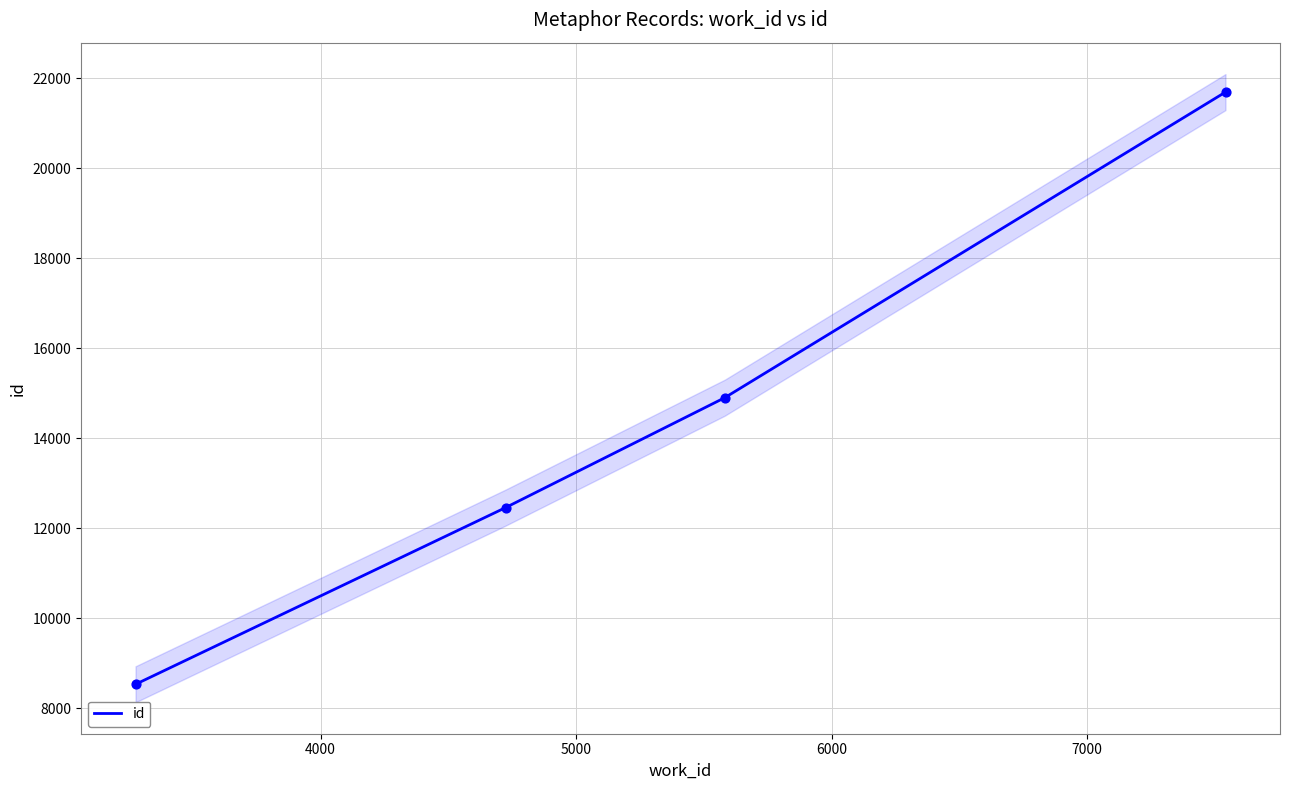

True or false: id has more than 1 points higher than both neighbors.

False